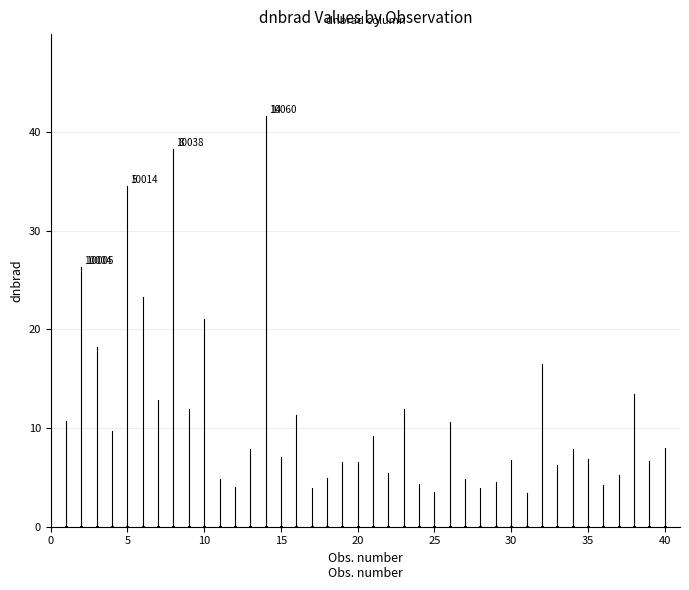

What is the average value?

11.2